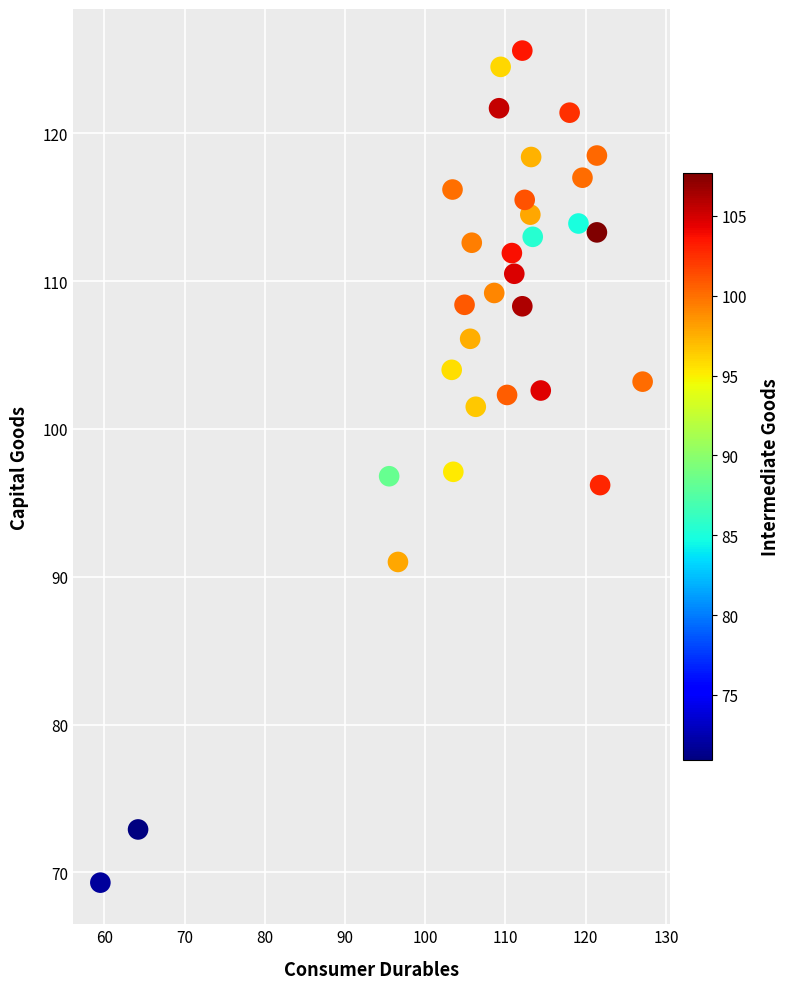

What is the range of X values (max minus min)?

67.6